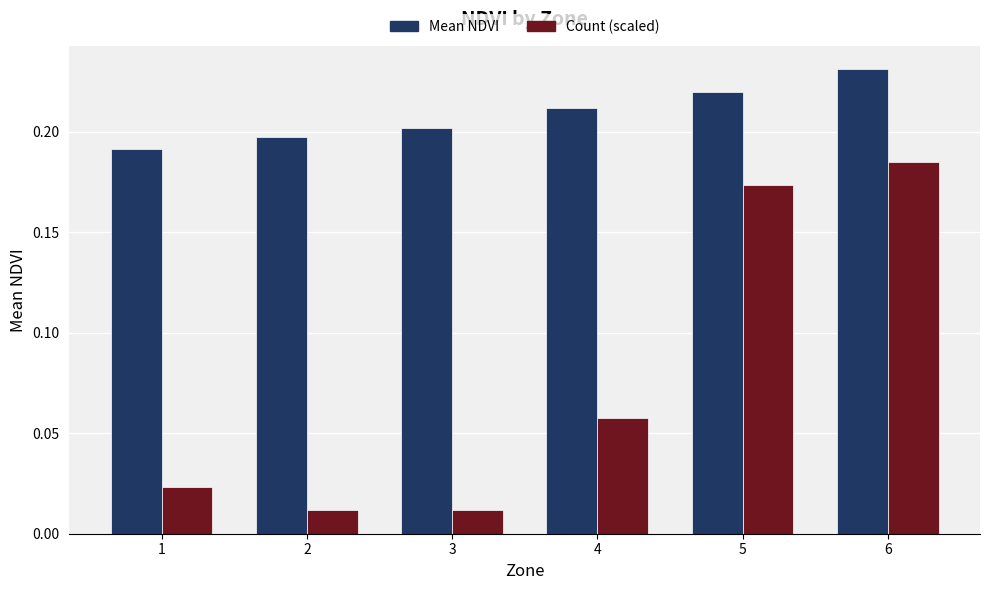

Which series has the largest range (max minus min)?

Count (scaled)